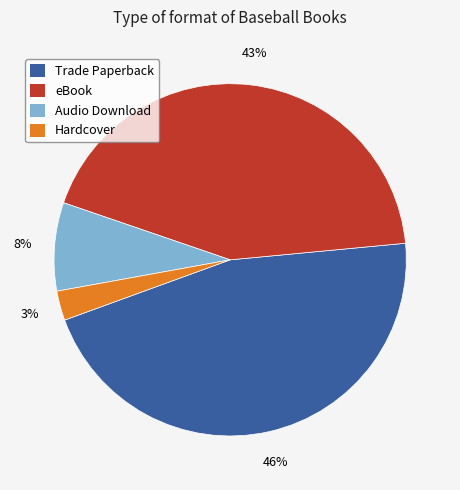

How many slices are in this pie chart?

4